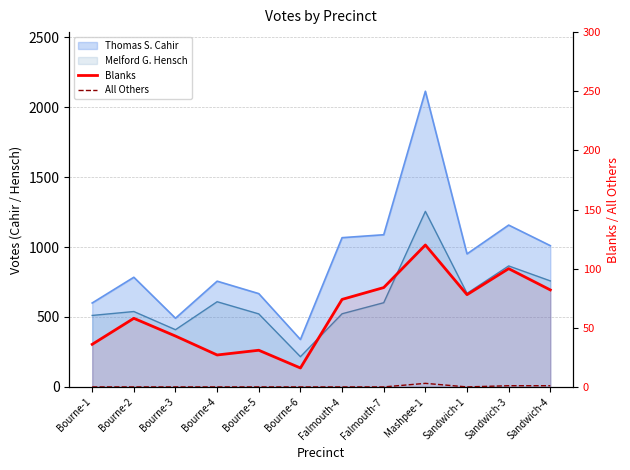

What is the approximate value of Blanks at Bourne-3, to the nearest 50?

50